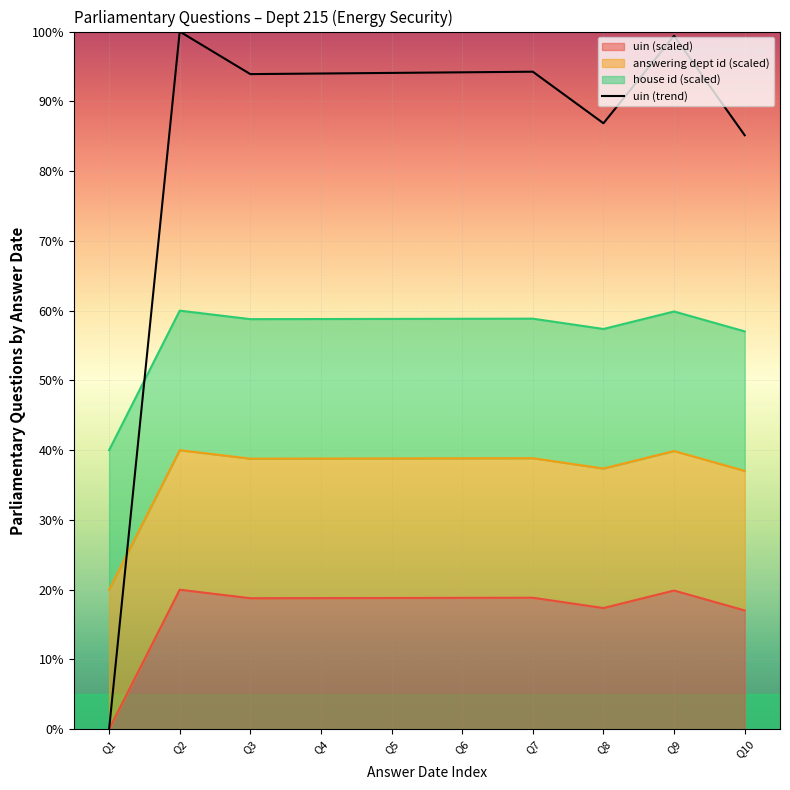

What is the value of the 5th point from the left?

94.1